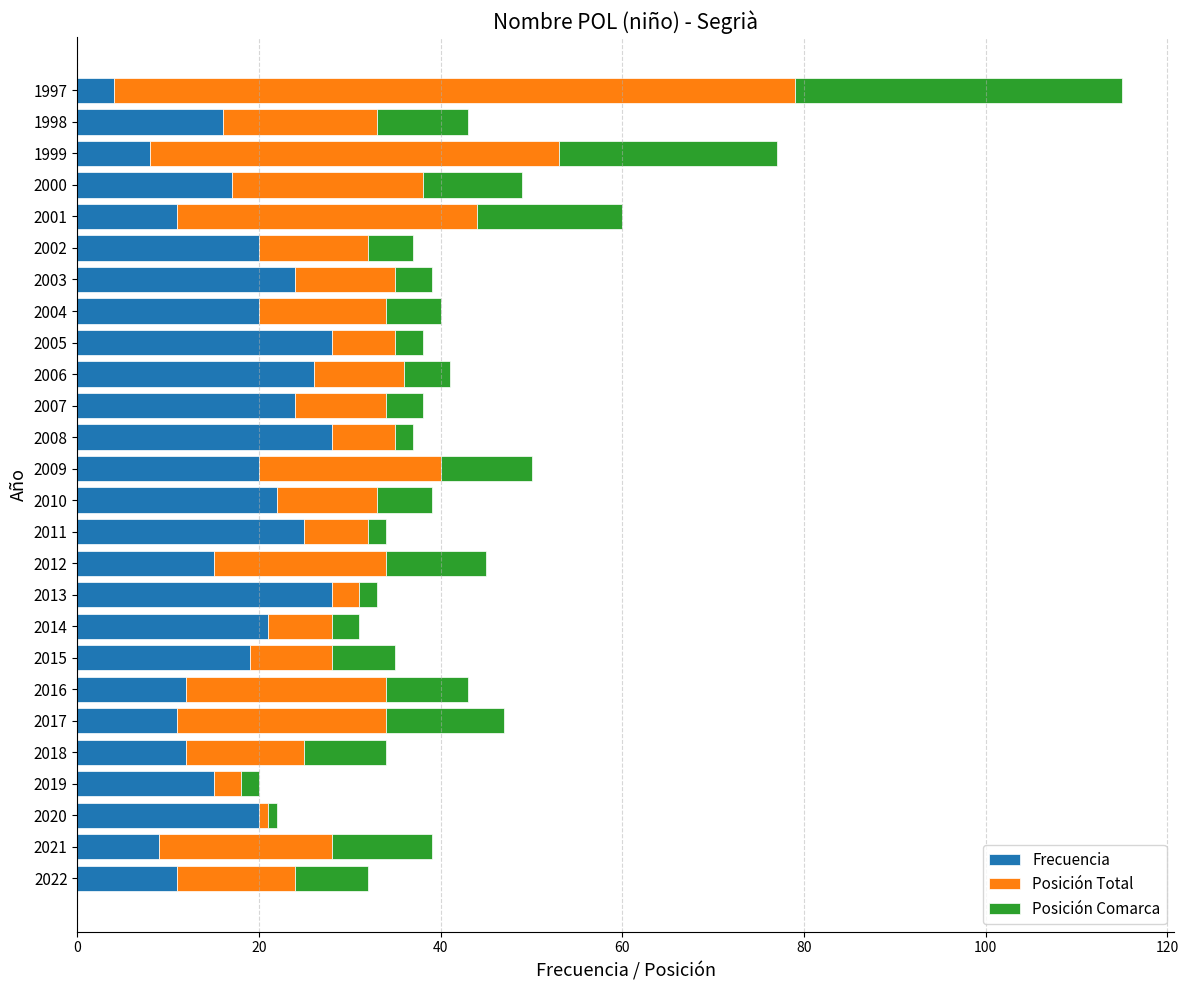

At which category is the sum across all series the highest?

1997